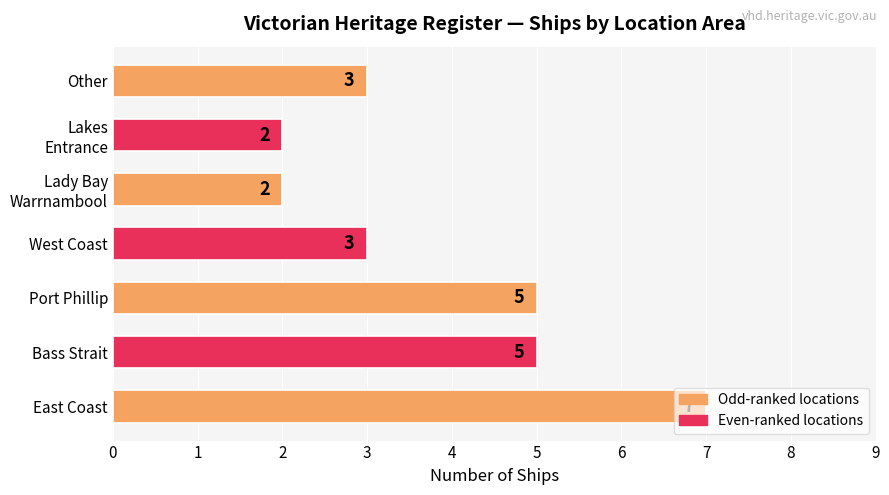

Is it true that the value at Other is 3?

True